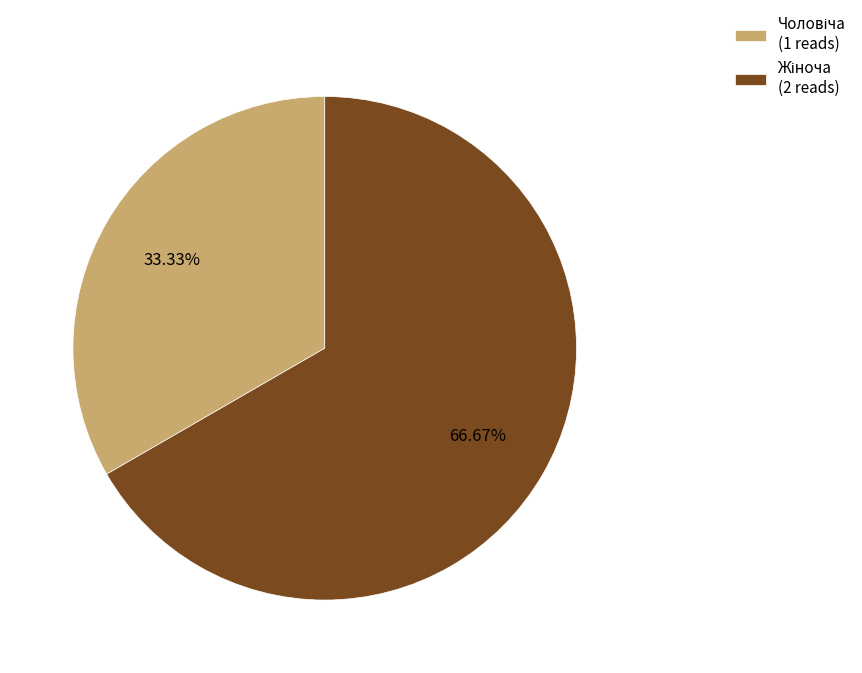

Does any single category account for the majority?

Yes